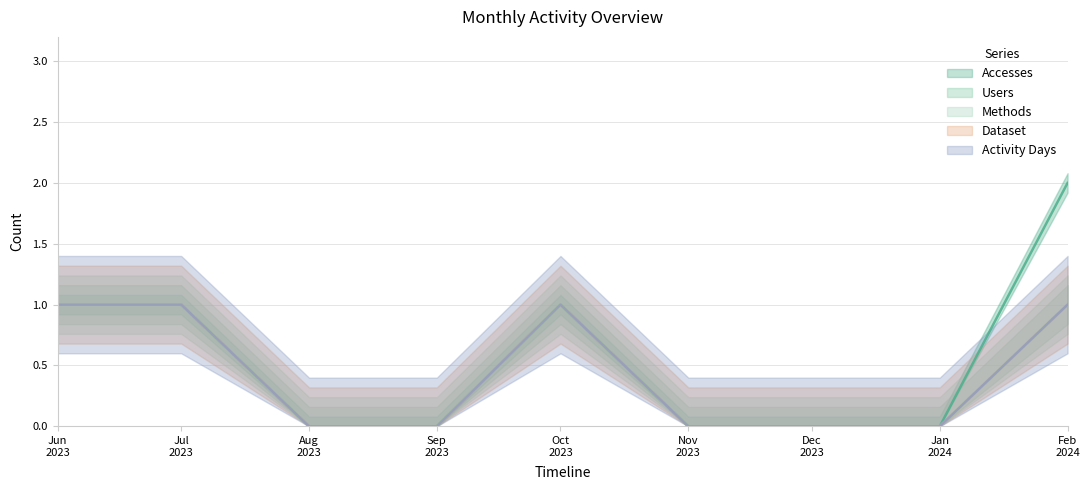

True or false: Accesses and Dataset intersect in this chart.

False